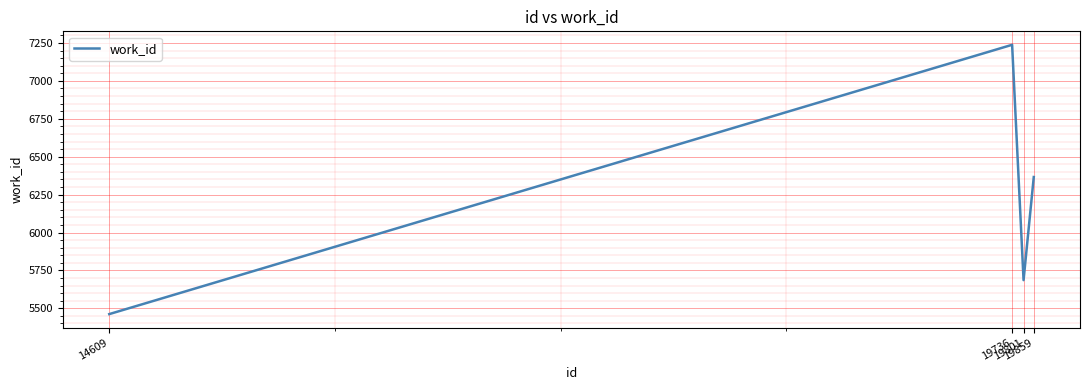

Reading right to left, extract all data points from this chart.

6366	5686	7238	5462